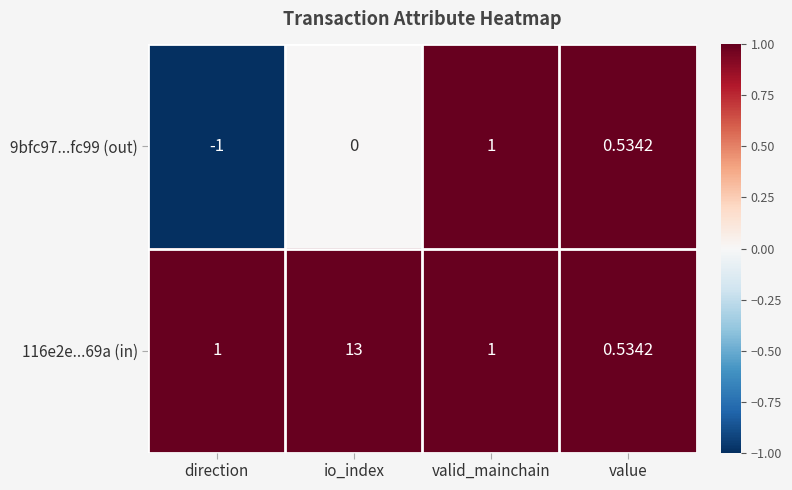

List the labels in order of 9bfc97...fc99 (out) value, smallest first.

direction, io_index, value, valid_mainchain